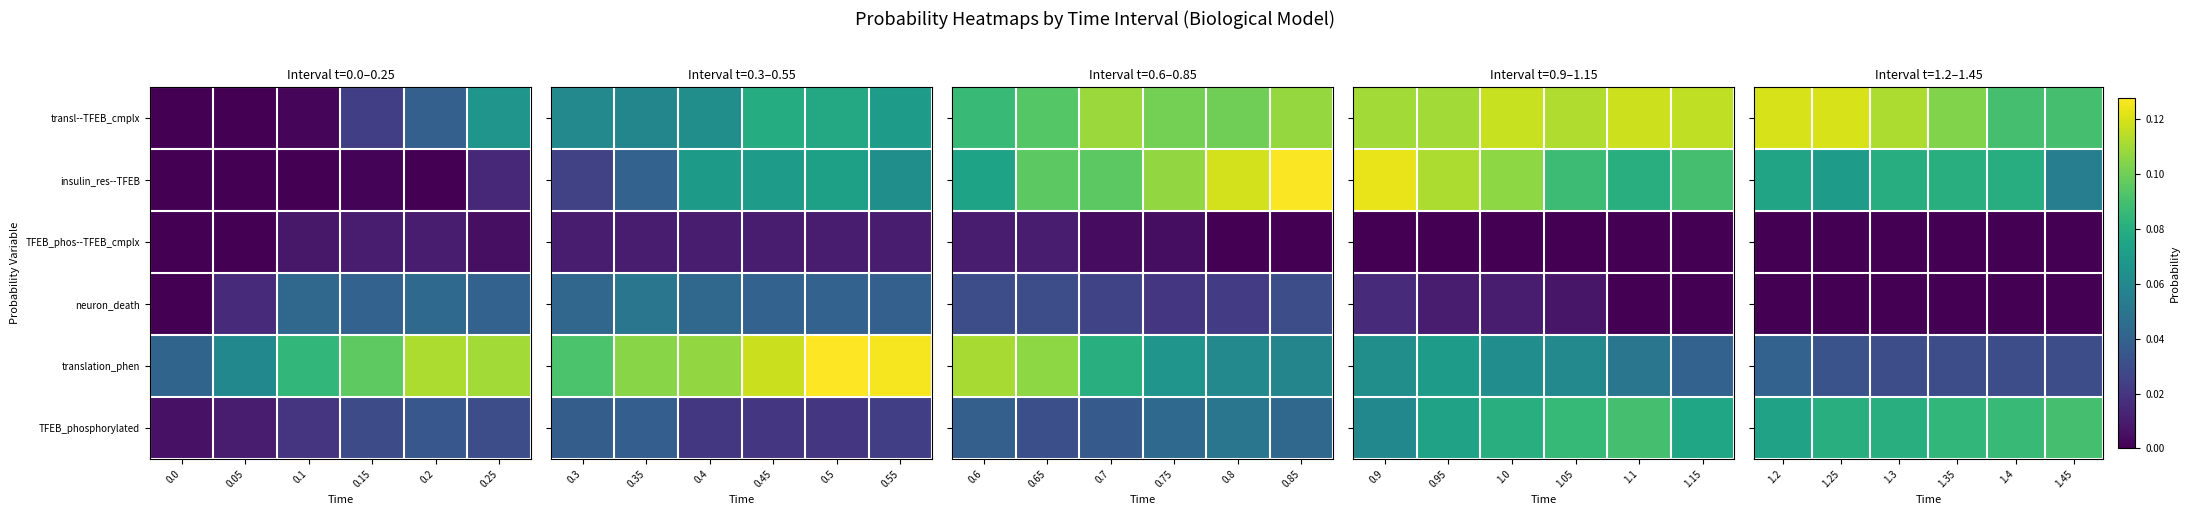

What is the maximum value shown in the chart?

0.1